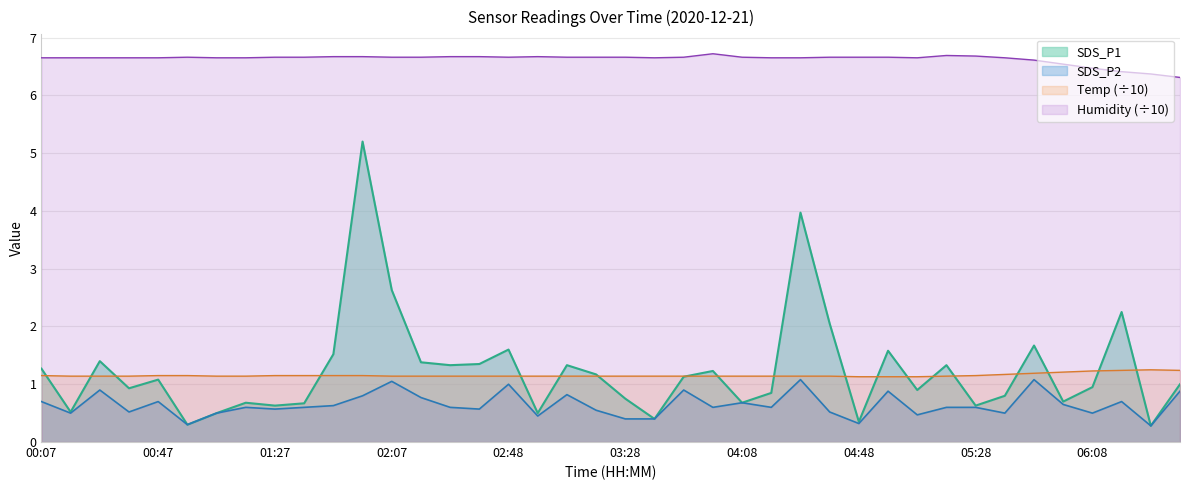

What is the lowest value of the Temp series?

1.1